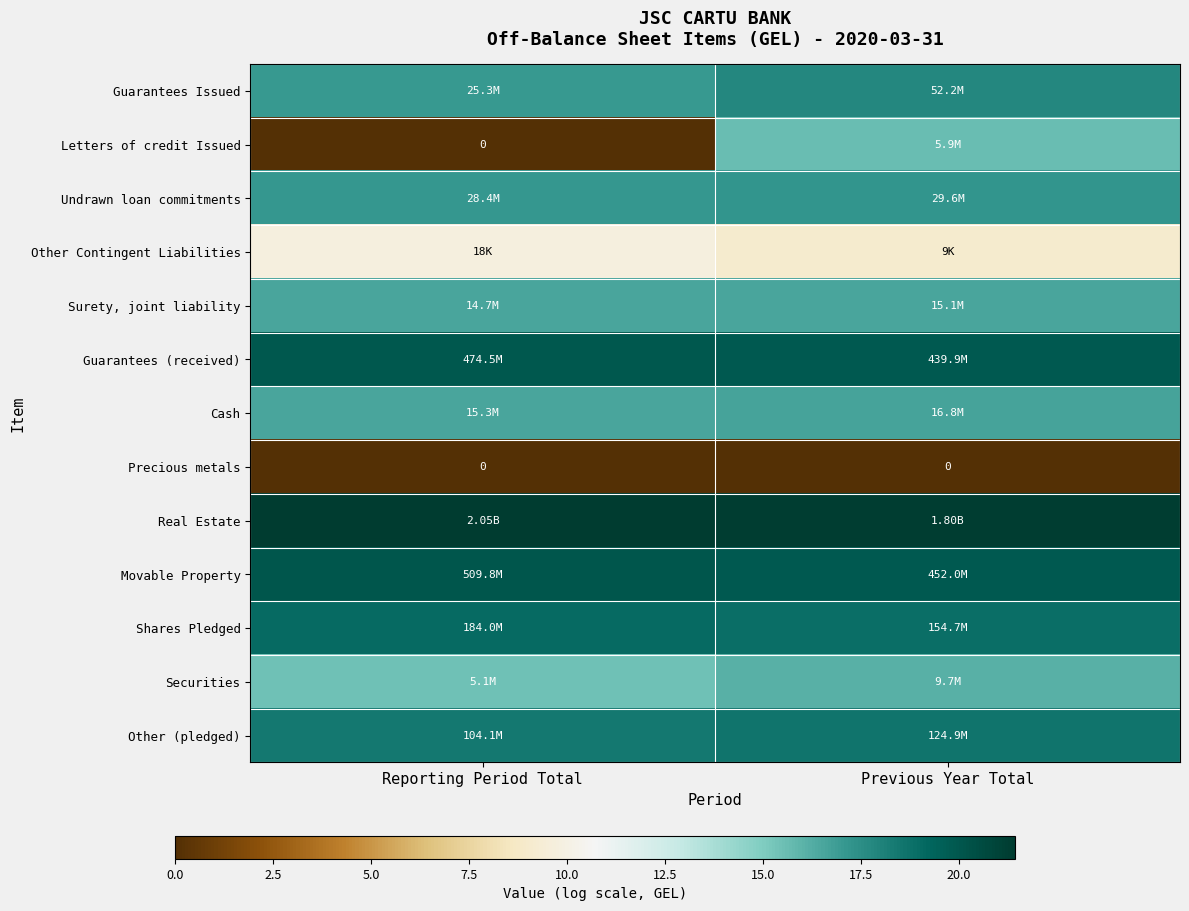

Where is Surety, joint liability nearest to the value 16?

Reporting Period Total